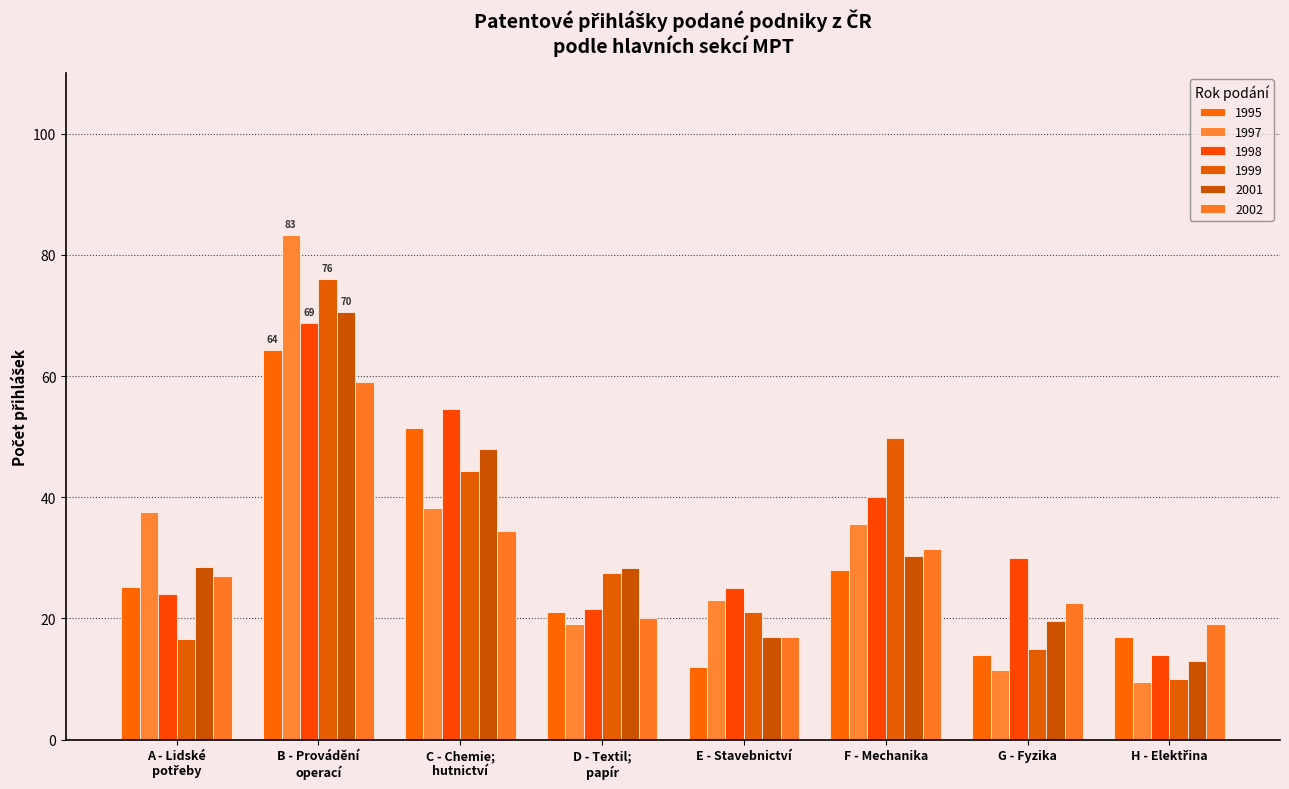

How many values in the 1998 series are below 30?

4